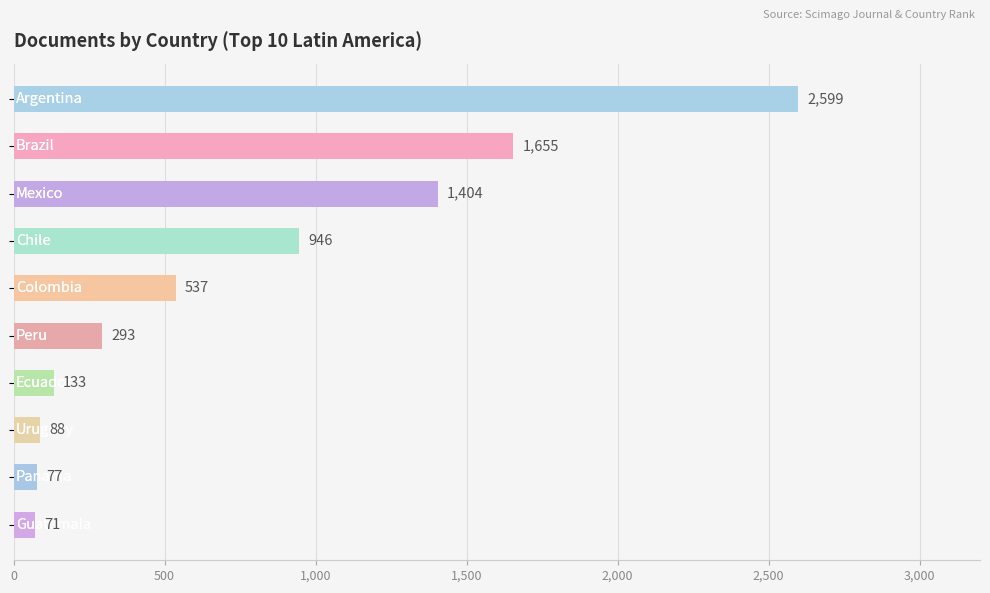

What is the average value?

780